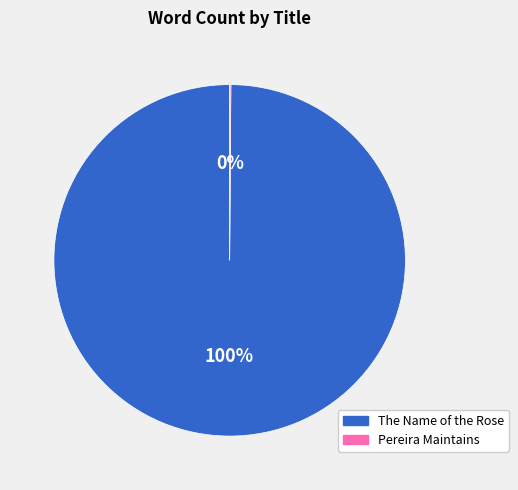

Is it true that The Name of the Rose is 88% of the pie?

False